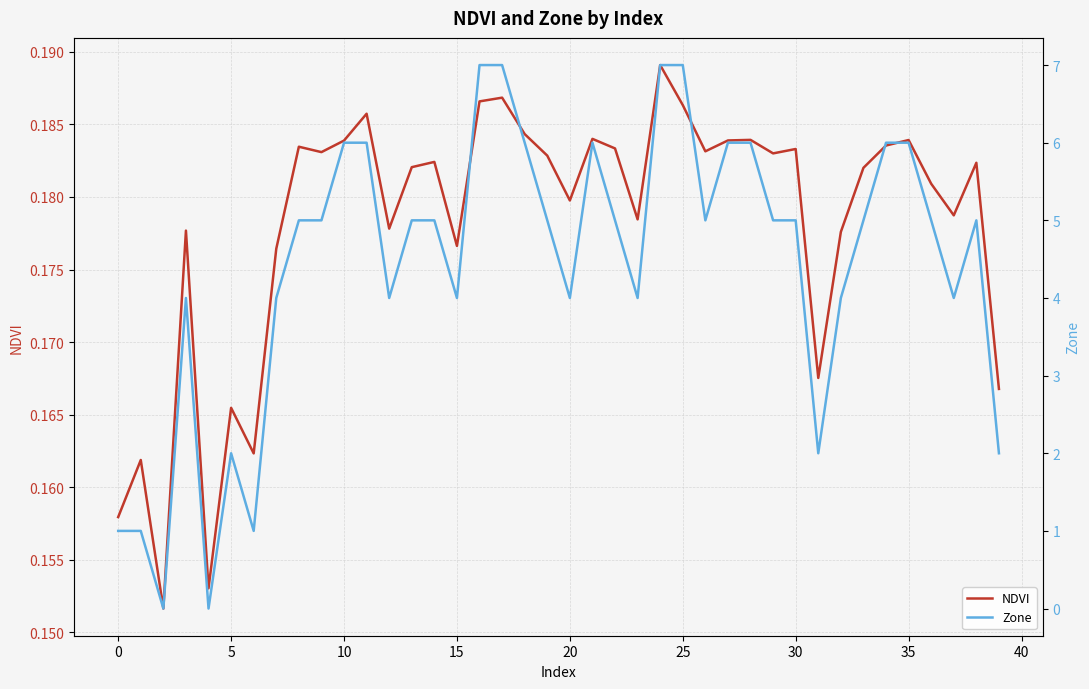

True or false: Zone and NDVI cross at least once.

True